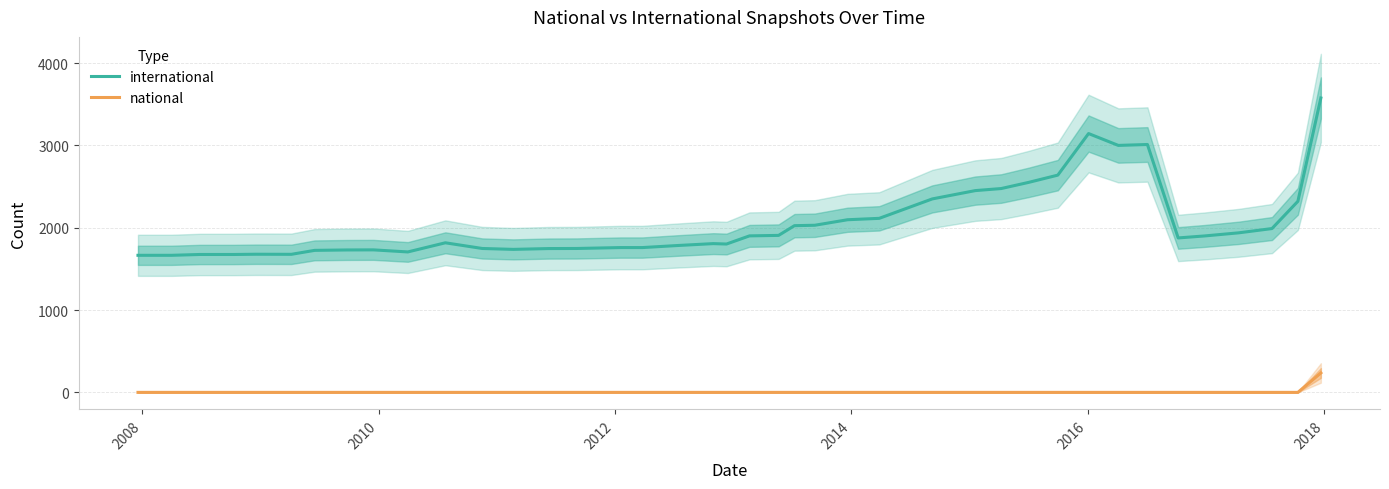

True or false: national and international intersect in this chart.

False